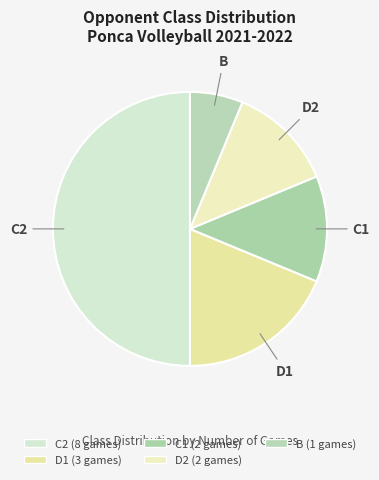

How many slices are in this pie chart?

5